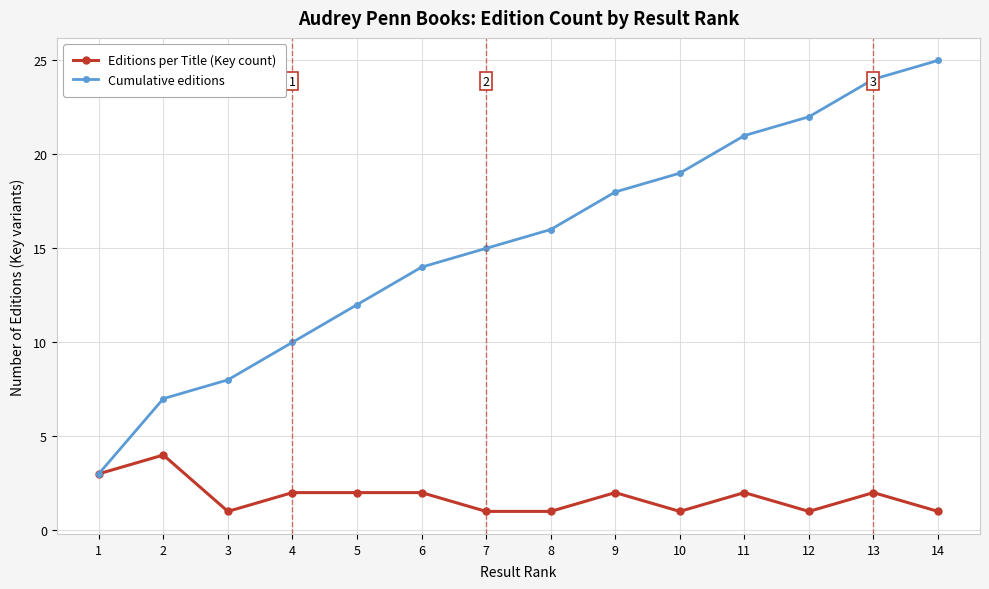

Is it true that Cumulative editions equals 25 at 7?

False